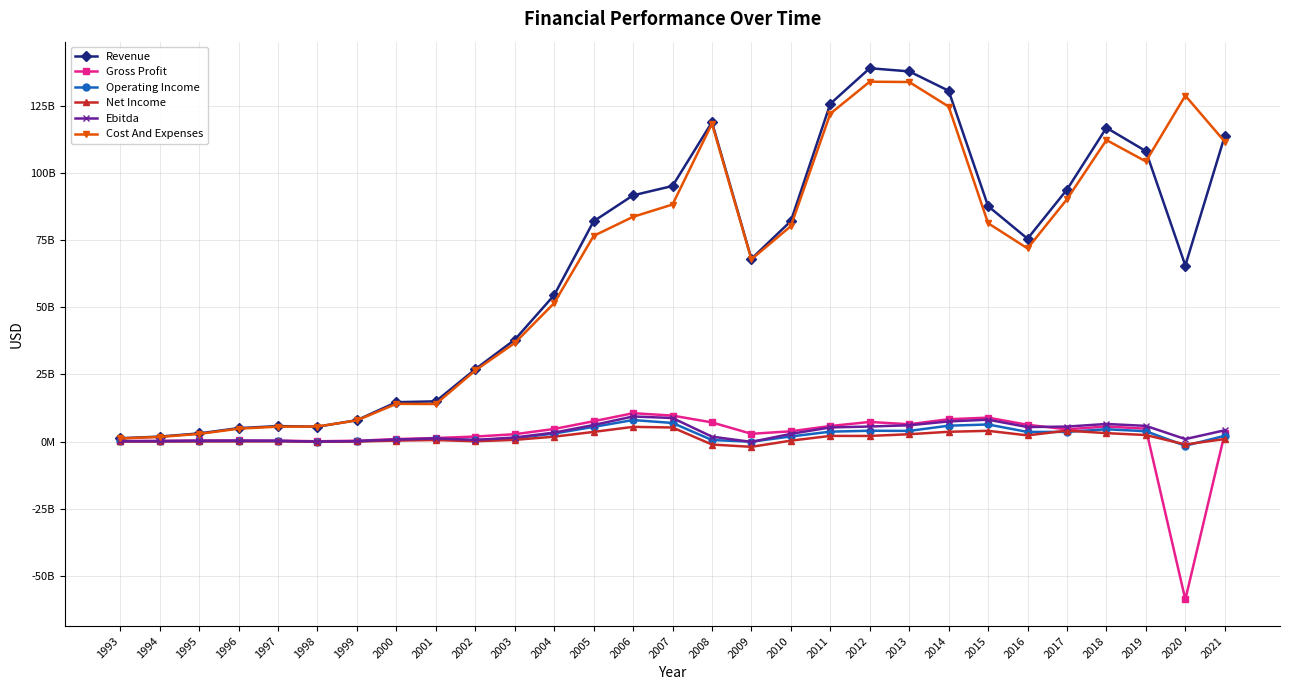

Which category has the highest value across all series?

2012